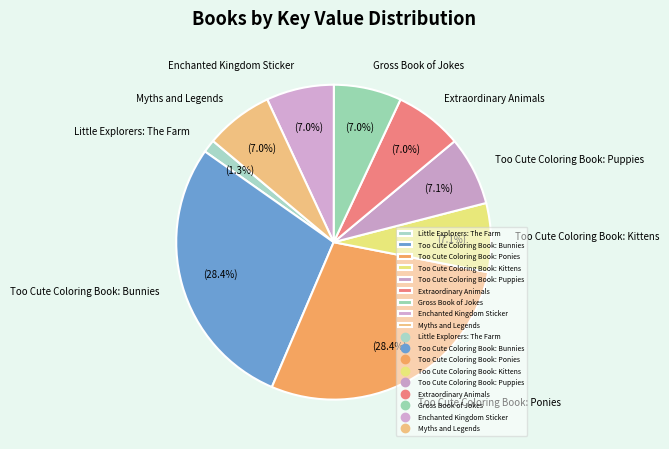

Combined, do Too Cute Coloring Book: Kittens and Little Explorers: The Farm account for over 50%?

No